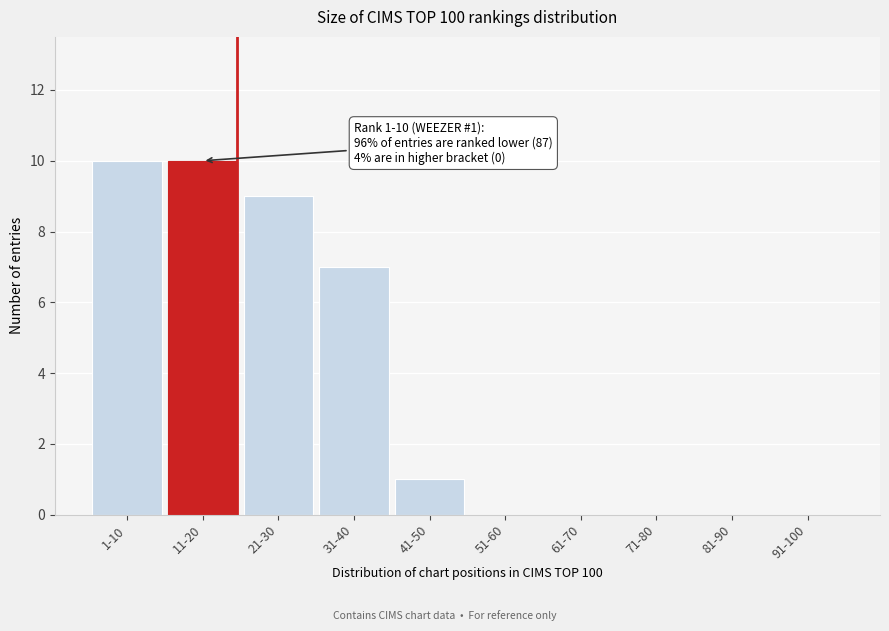

Reading left to right, what are all the values shown in this chart?

1-10=10	11-20=10	21-30=9	31-40=7	41-50=1	51-60=0	61-70=0	71-80=0	81-90=0	91-100=0